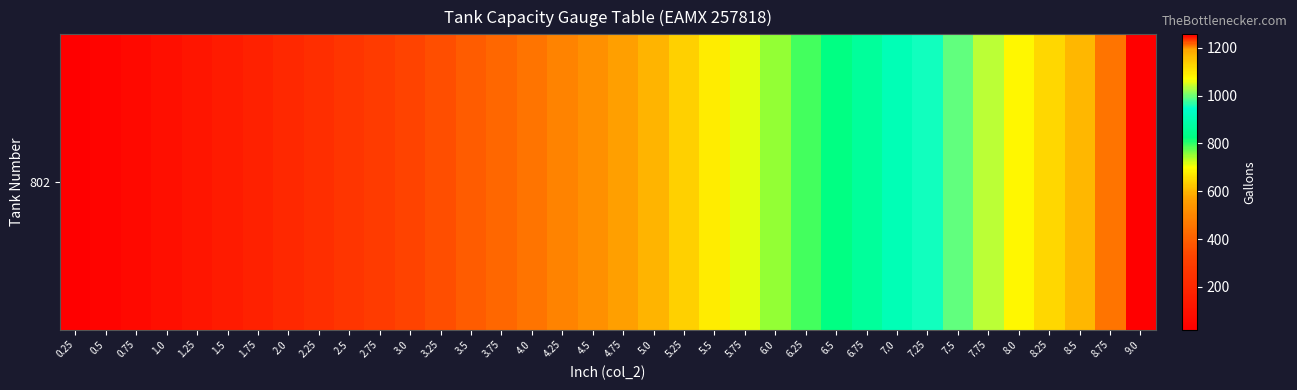

What is the change in value from 2.5 to 8.0?

+820